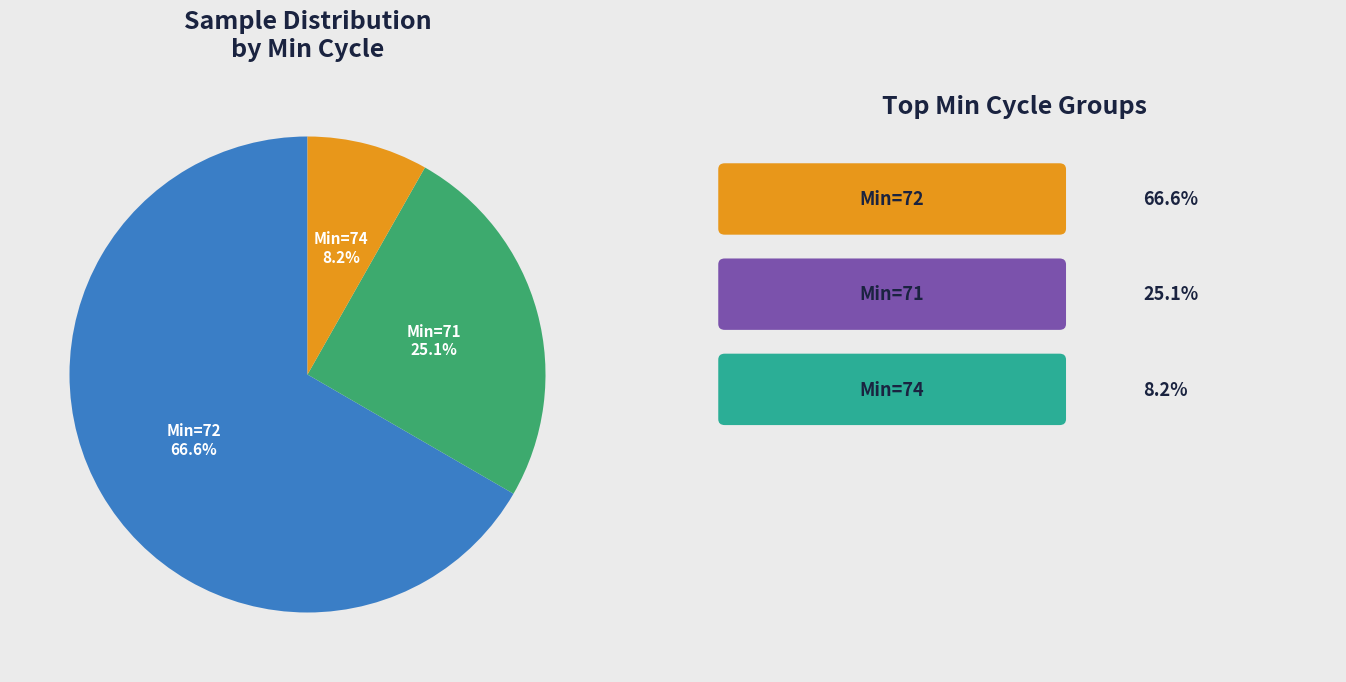

Is there a majority slice in this chart?

Yes